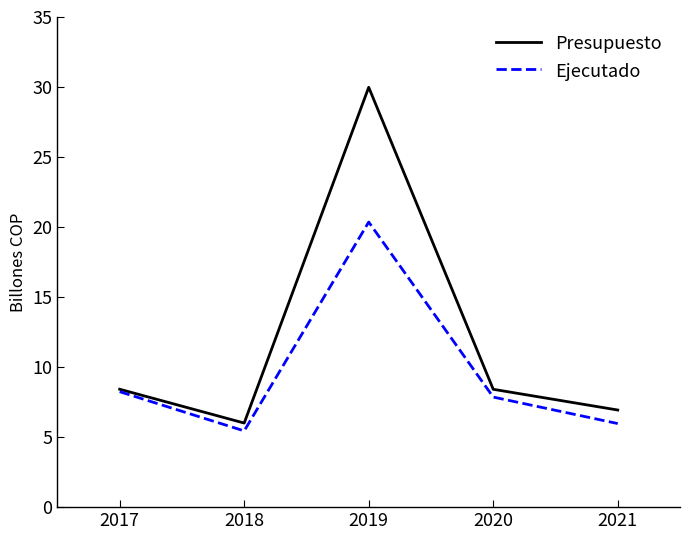

Which series changed the most between 2020 and 2021?

Ejecutado